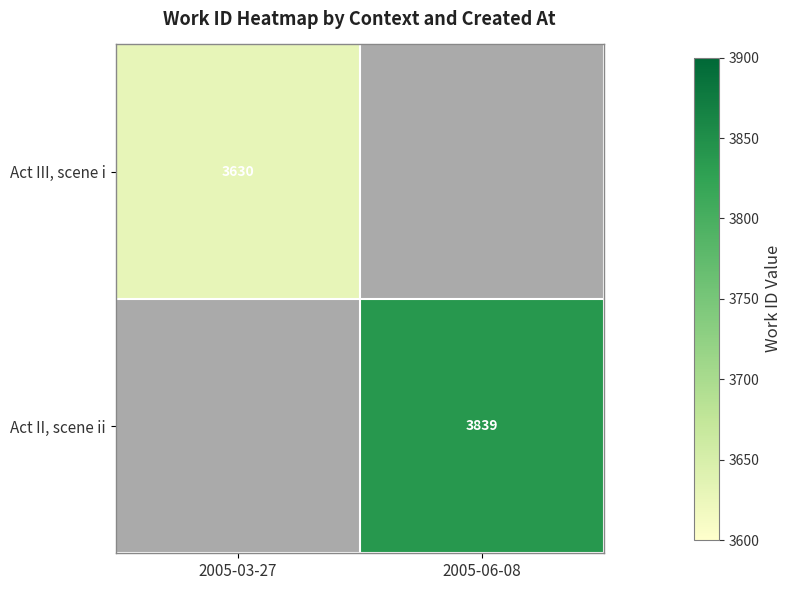

Is it true that Act II, scene ii equals 6680 at 2005-06-08?

False